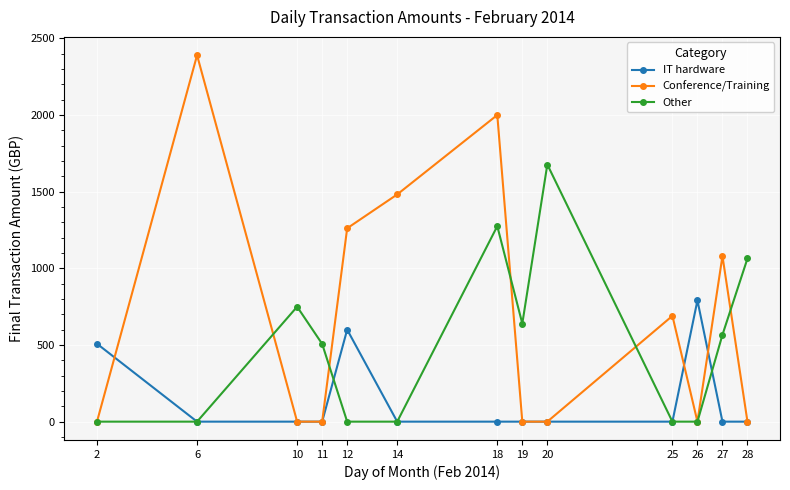

Does the chart display data point markers on the line(s)?

Yes